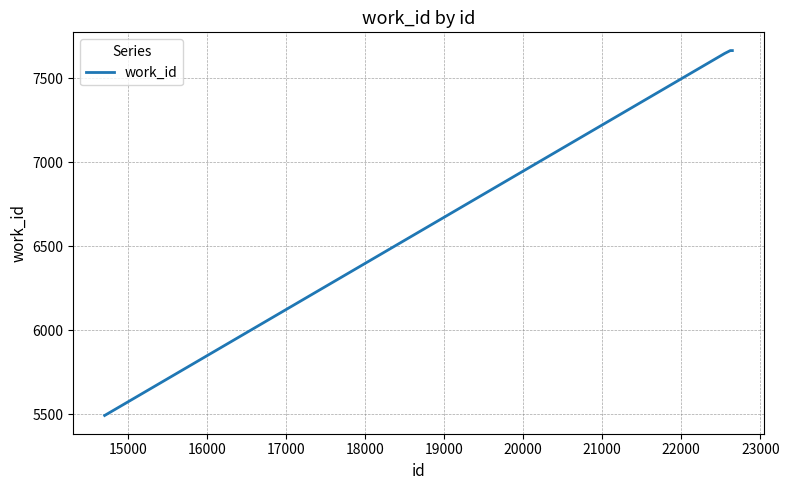

What is the difference between the maximum and minimum values?

2172